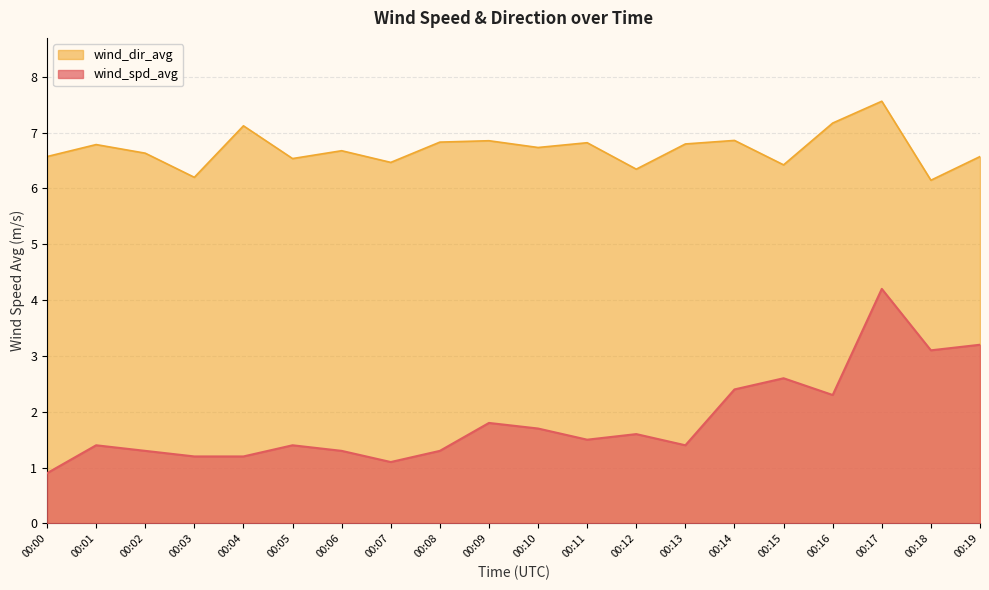

The value of wind_spd_avg at 00:00 is 1.2. True or false?

False